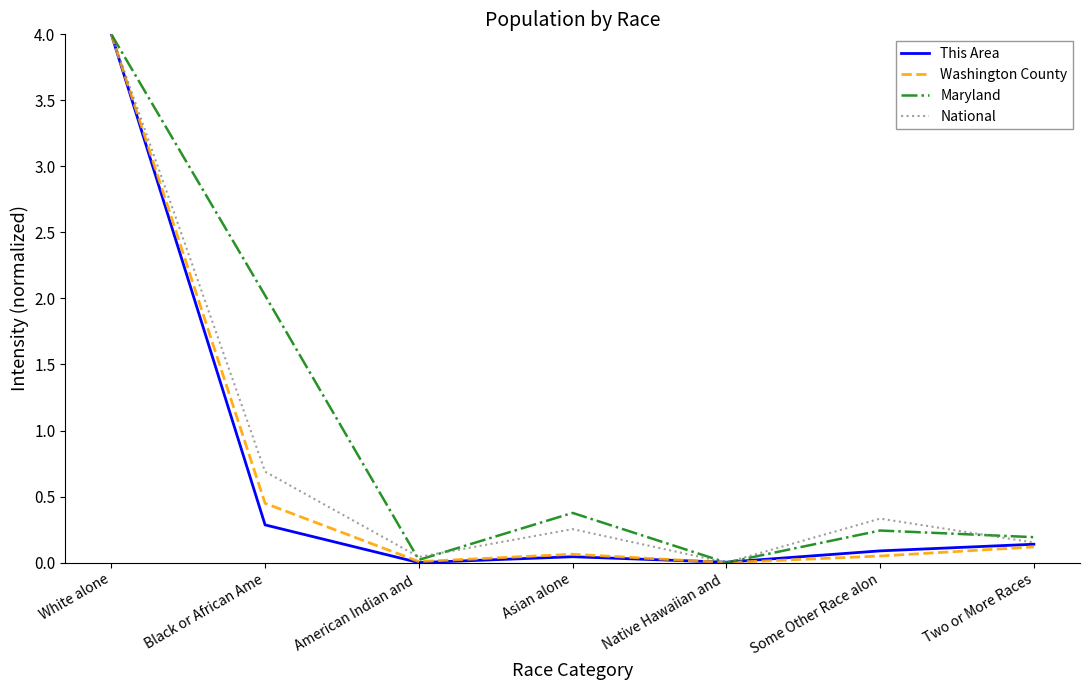

Is this an area chart (filled region under the line)?

No